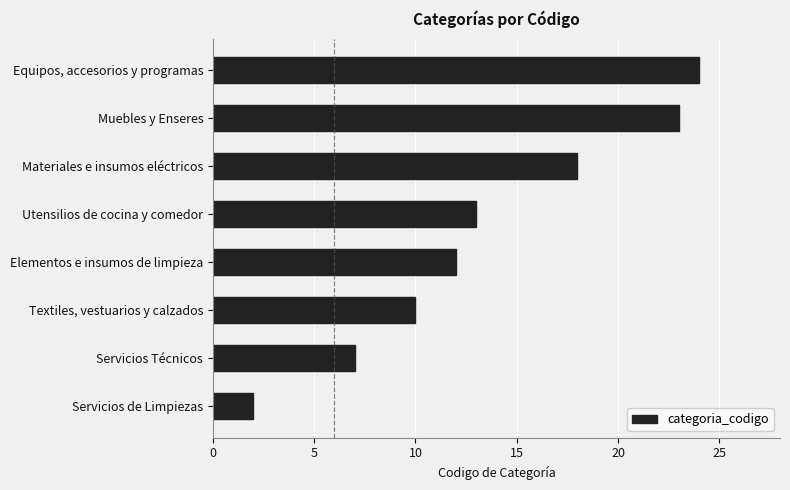

The value at Textiles, vestuarios y calzados is 2. True or false?

False